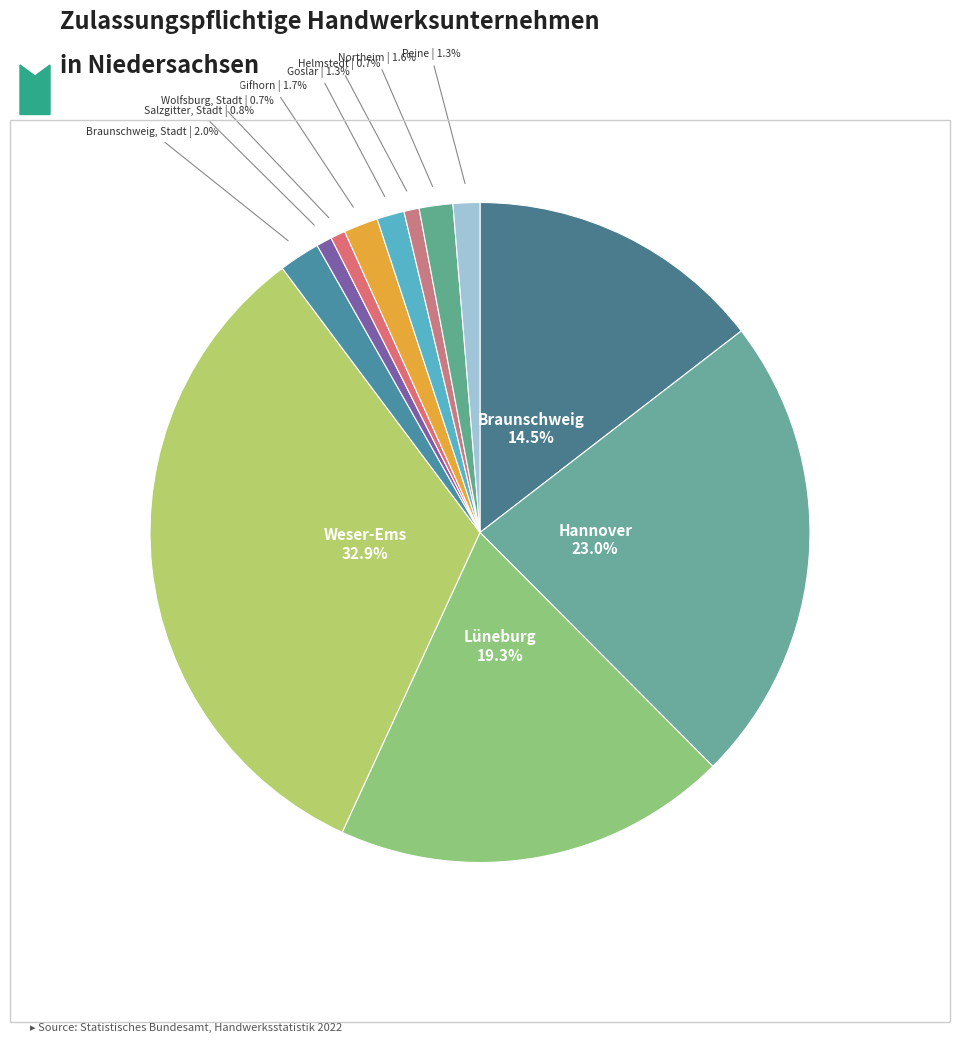

Count the number of slices in the pie.

12